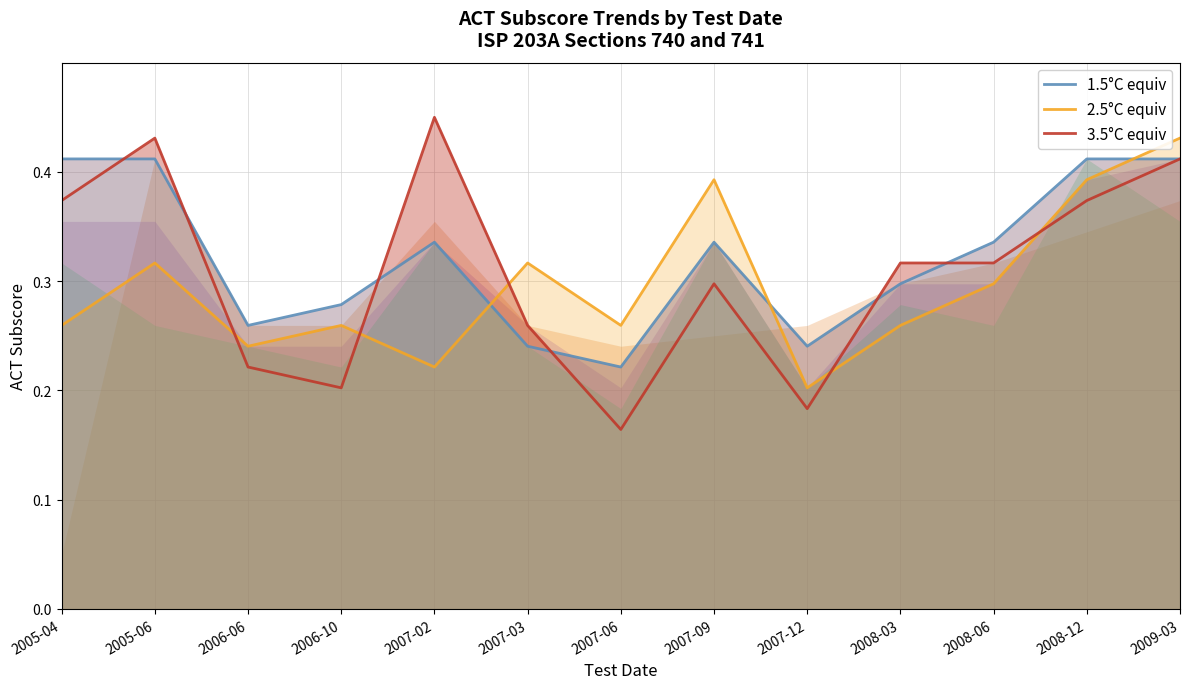

True or false: 3.5°C equiv has more than 1 interior local peaks.

True